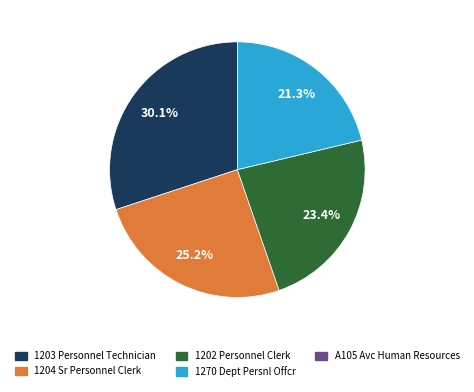

Is there any slice that represents more than half of the pie?

No